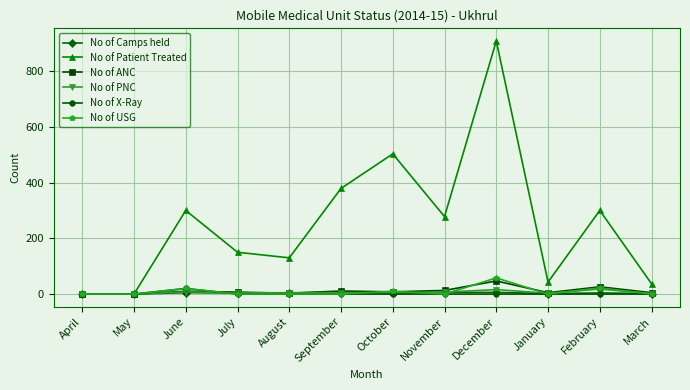

What is the average value of the No of Patient Treated series?

252